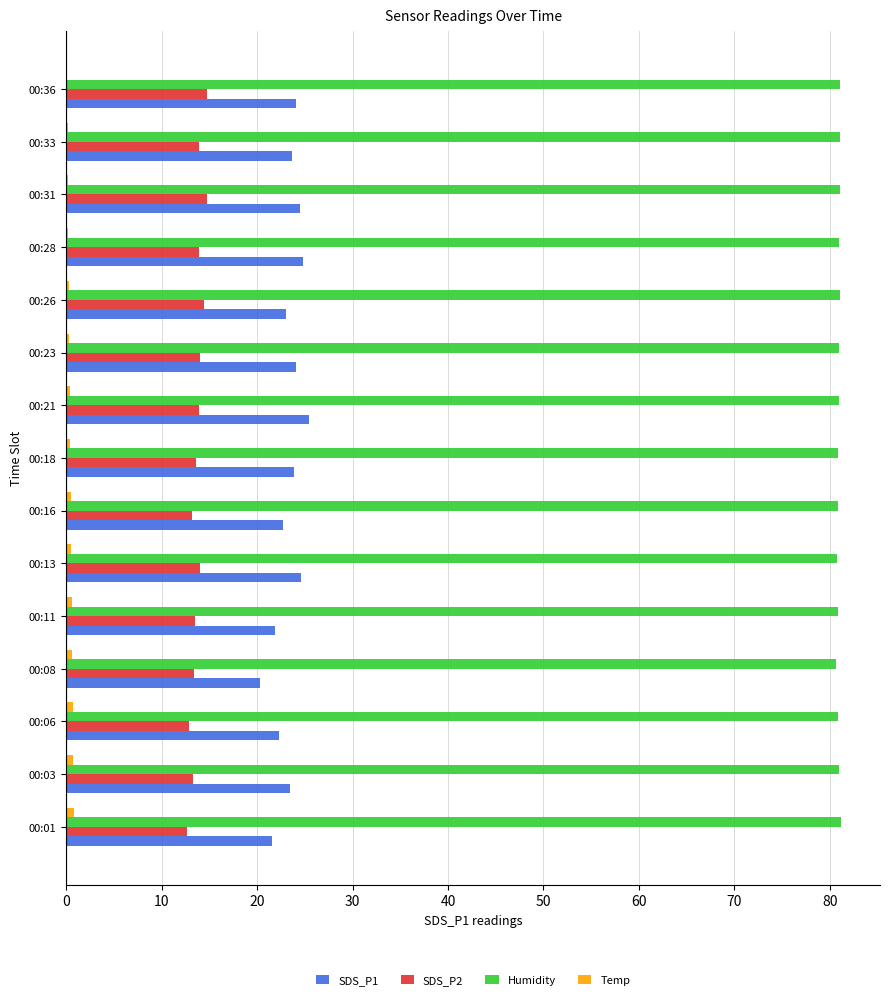

The value of SDS_P1 at 00:08 is 30.2. True or false?

False